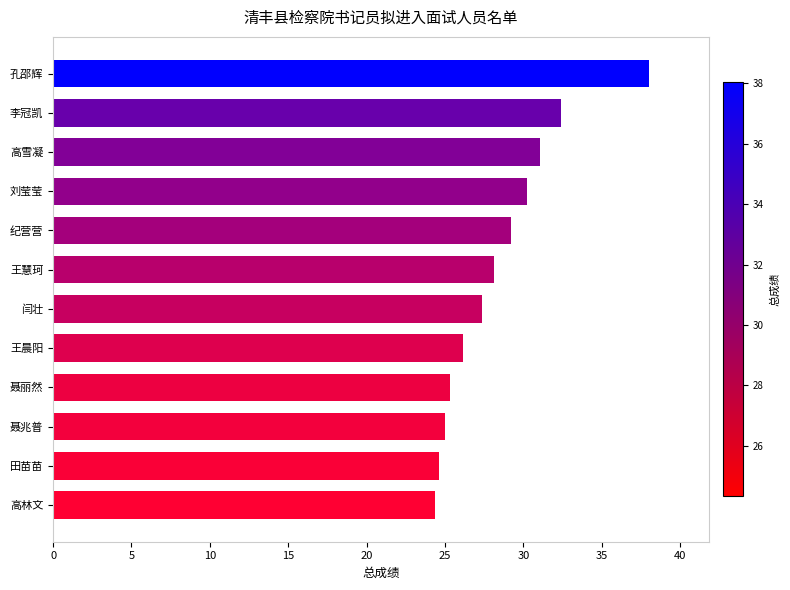

True or false: the data shows 15.9 at 纪营营.

False